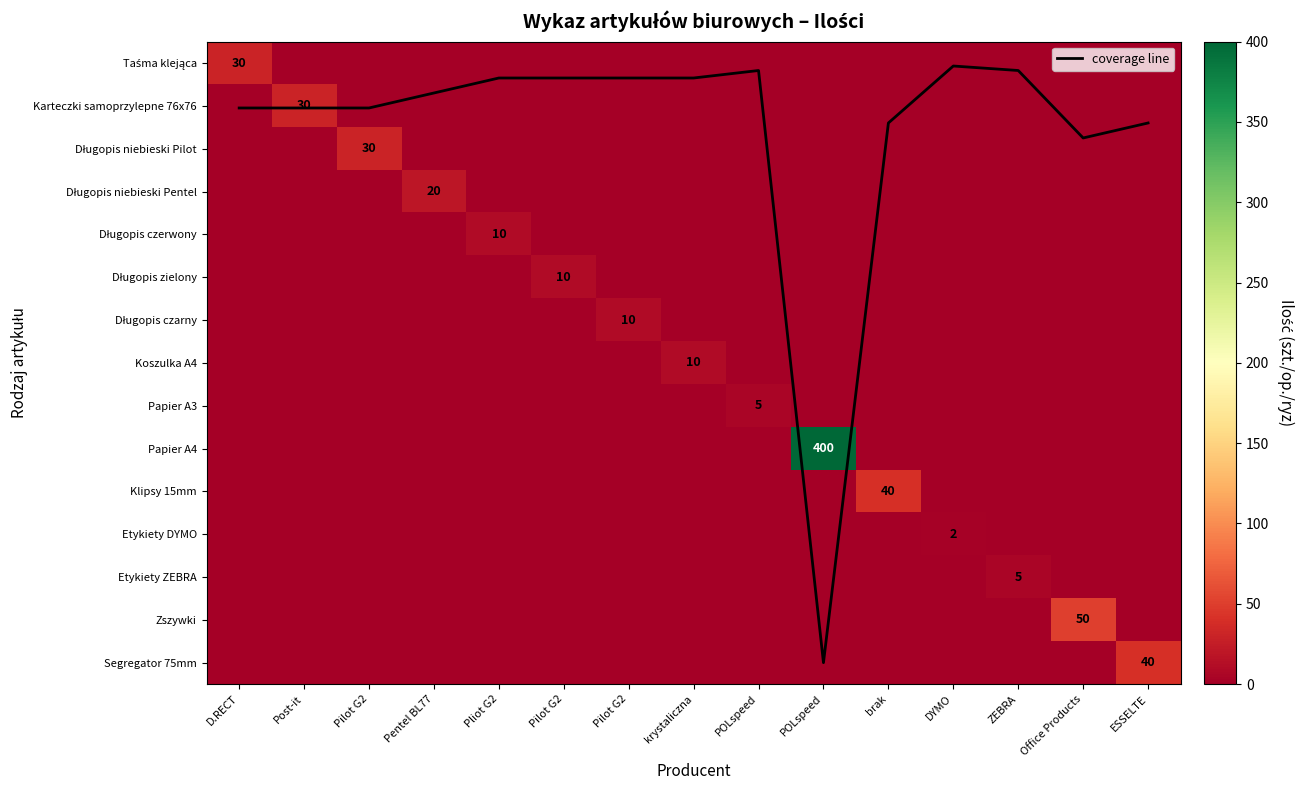

Rank the categories by Segregator 75mm value from lowest to highest.

D.RECT, Post-it, Pilot G2, Pentel BL77, Pliot G2, Pilot G2, Pilot G2, krystaliczna, POLspeed, POLspeed, brak, DYMO, ZEBRA, Office Products, ESSELTE